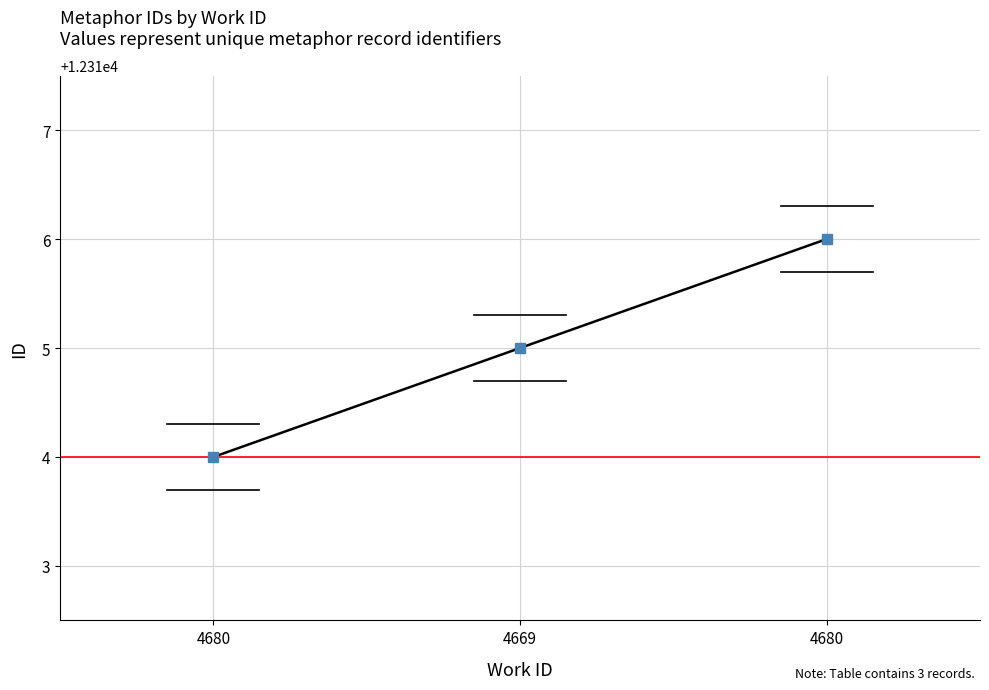

The chart shows a value of 5710 at 4680. True or false?

False